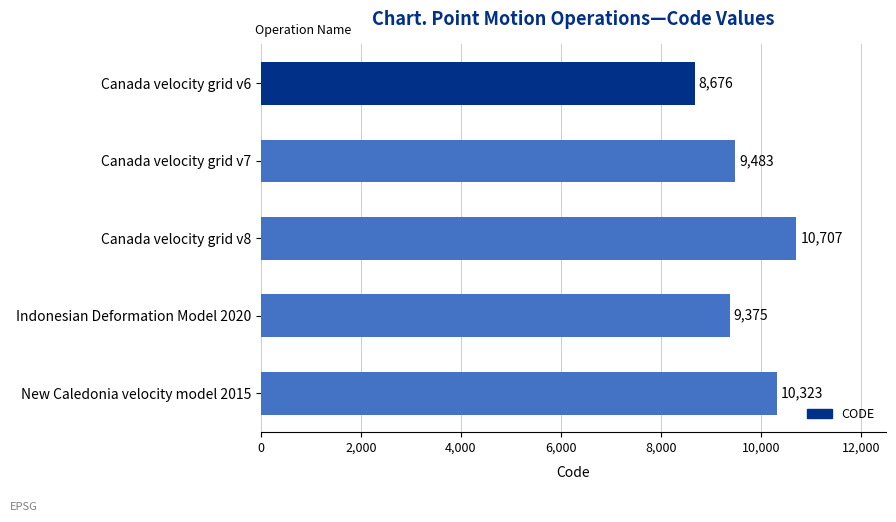

How many data points are less than 9483?

2